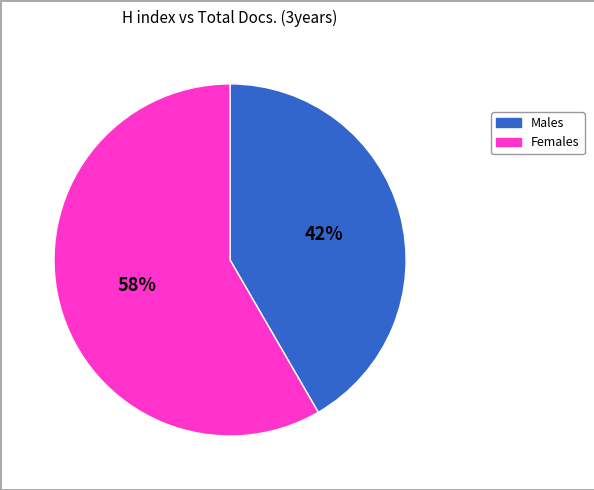

Is there a majority slice in this chart?

Yes